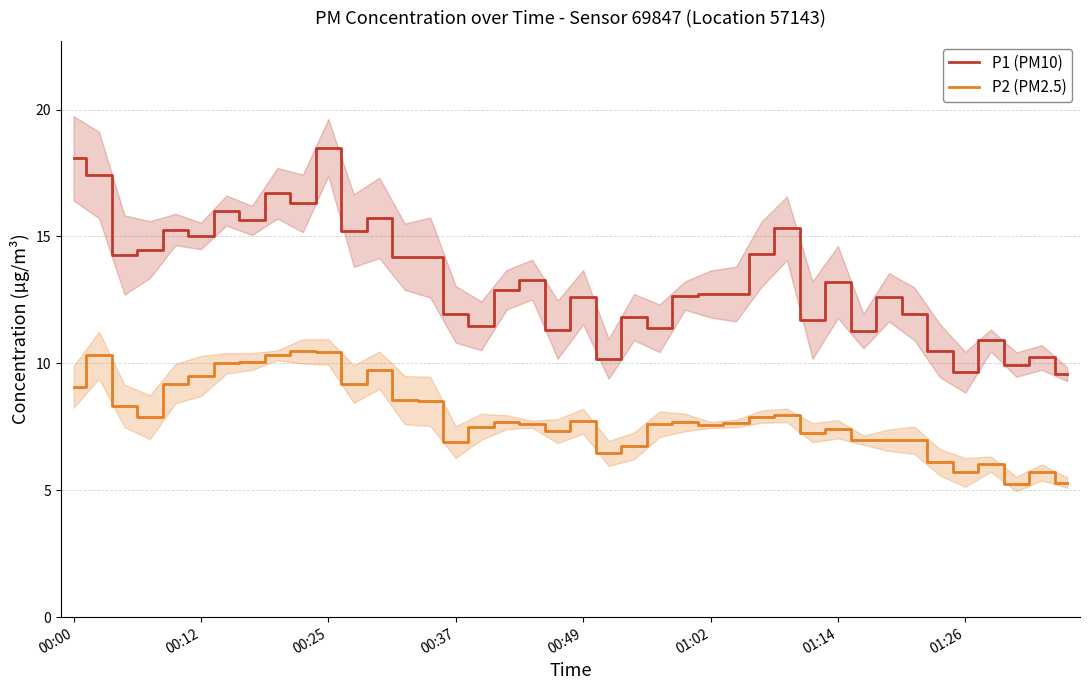

What position from the right is 17?

23